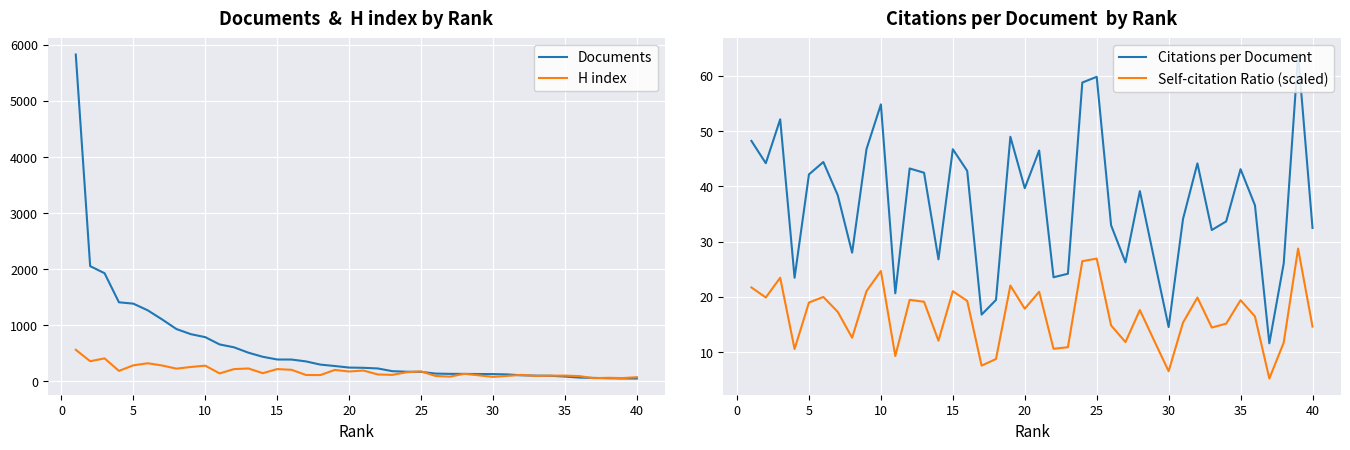

How many interior local valleys does the Citations per Document series have?

12